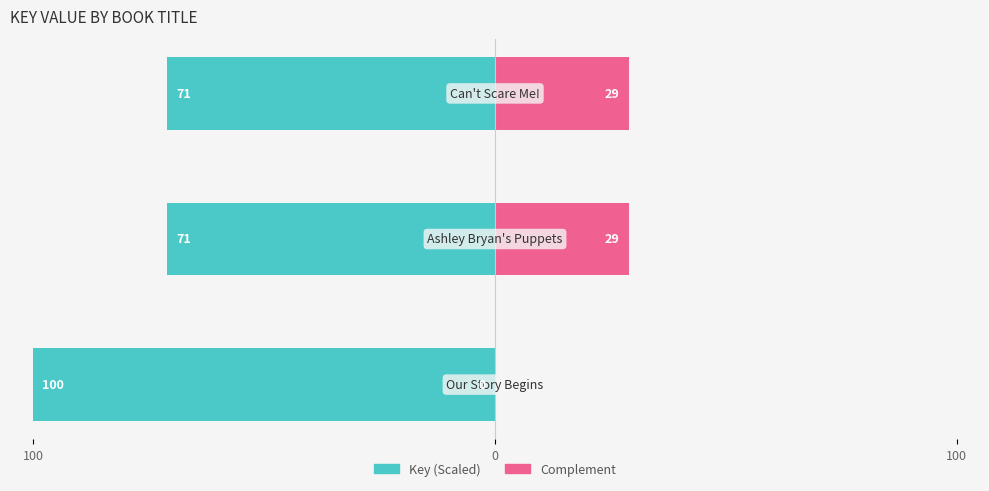

The value of Complement at 100 is -10. True or false?

False